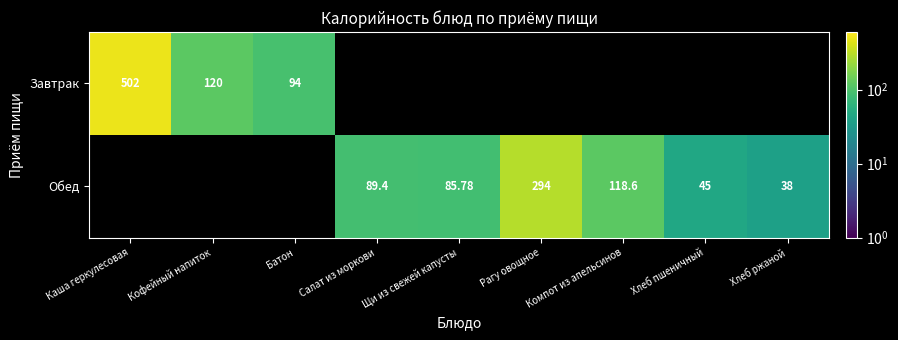

What is the maximum value for Завтрак?

502.0